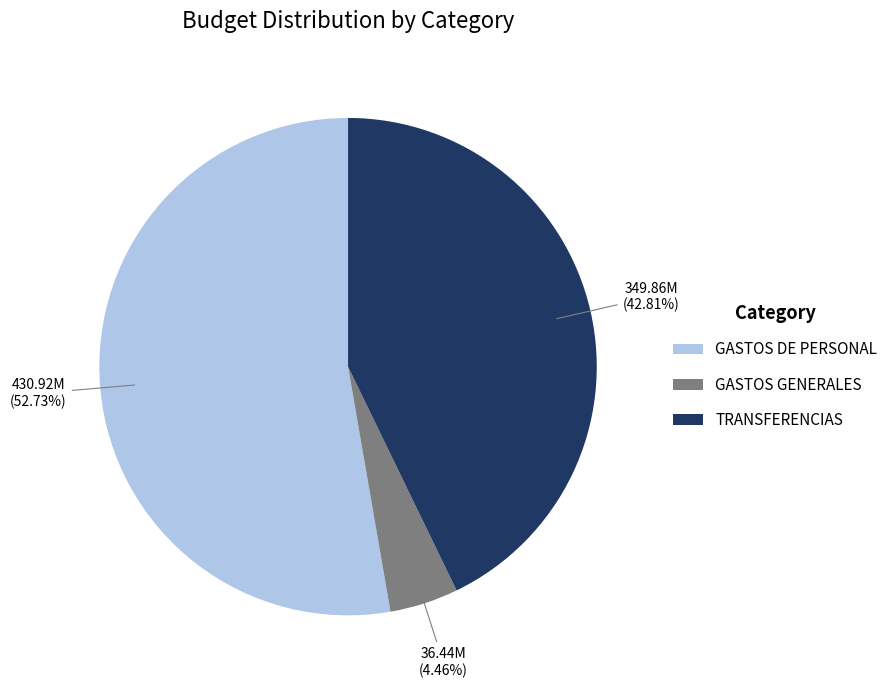

What is the majority slice?

GASTOS DE PERSONAL